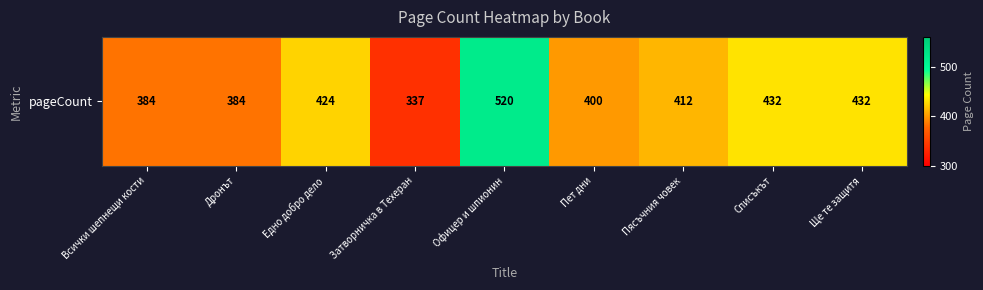

What is the ratio of the value at Ще те защитя to the value at Затворничка в Техеран?

1.3